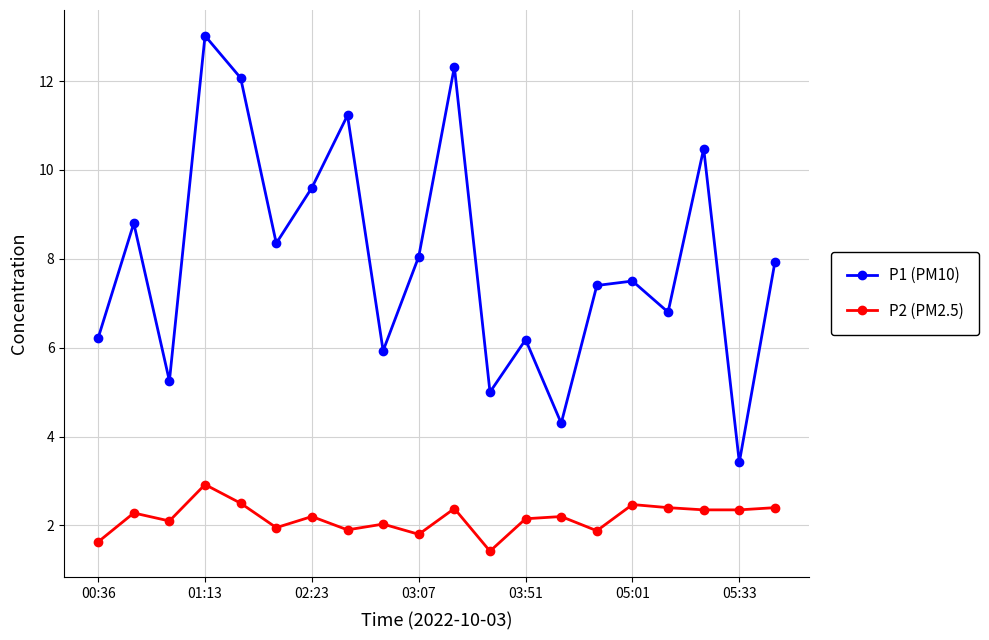

True or false: P2 (PM2.5) has more than 2 interior local peaks.

True